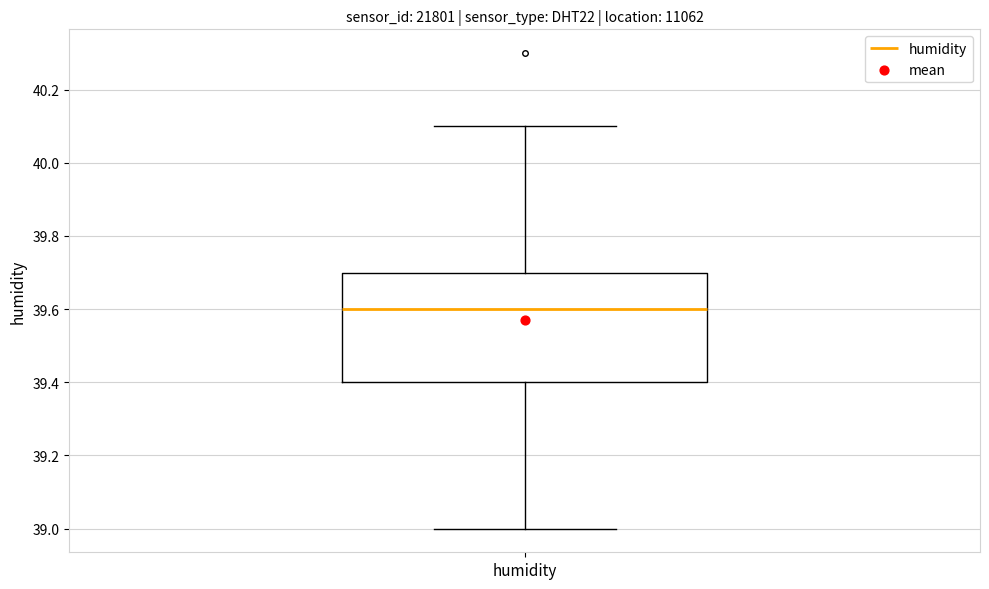

Transcribe this box plot: give where the median line is, the range the box spans, and where the two whiskers end, as read against the y-axis. The values are not printed on the chart, so give them approximately, as read against the axis.

median 39.6, box 39.4 to 39.7, whiskers 39.0 to 40.1